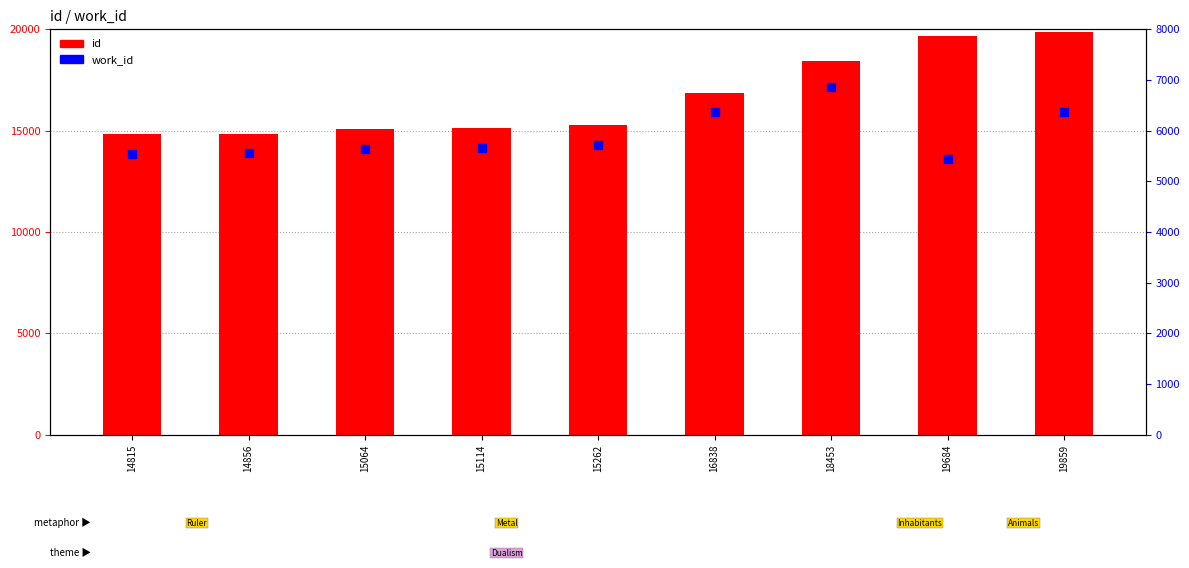

Which series has the largest total across all categories?

id